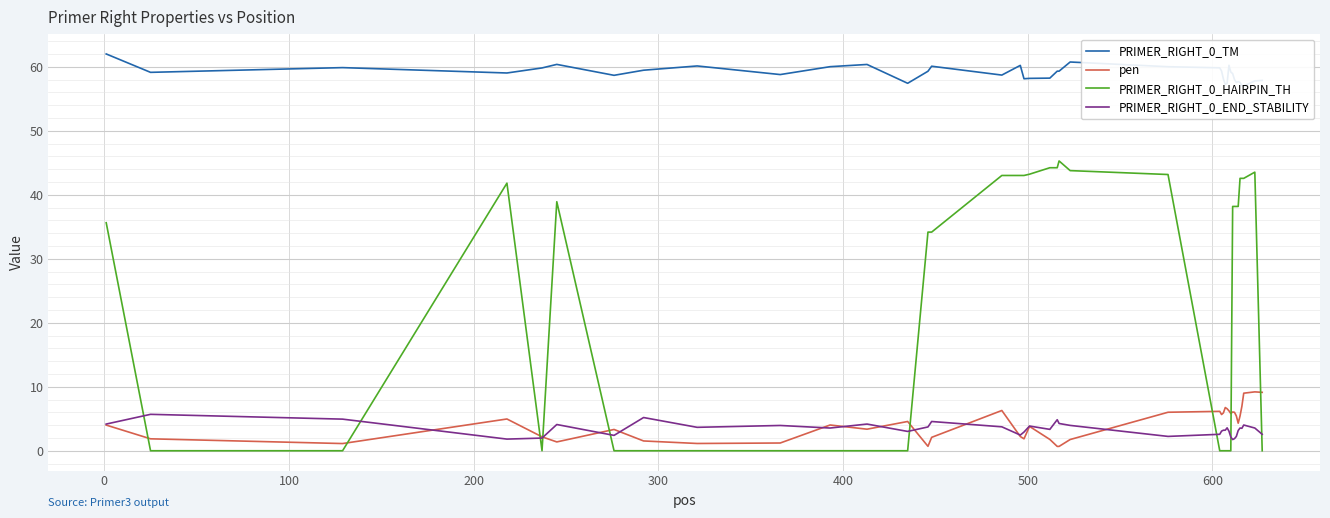

What is the highest value of the PRIMER_RIGHT_0_END_STABILITY series?

5.7